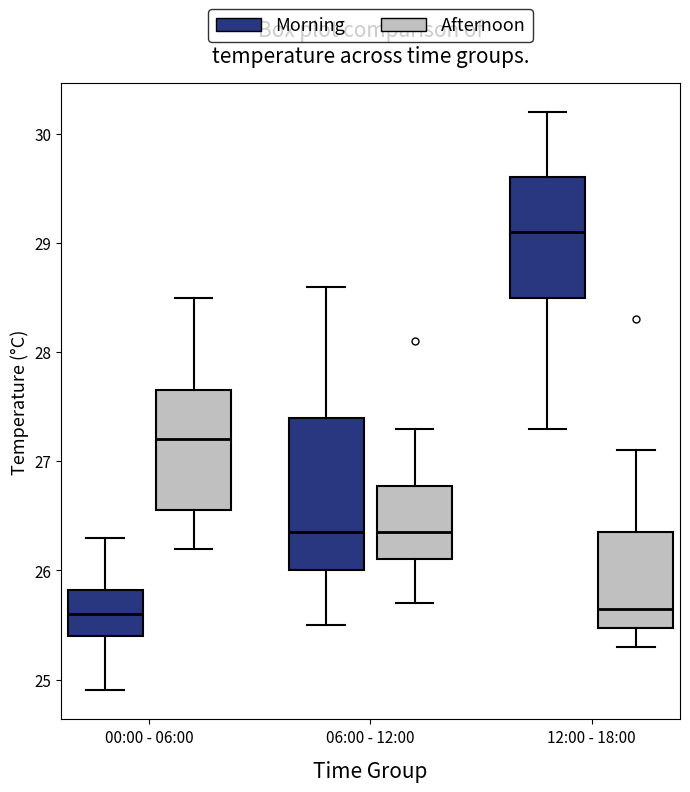

Which box has the highest median line?

12:00 - 18:00 (Morning)